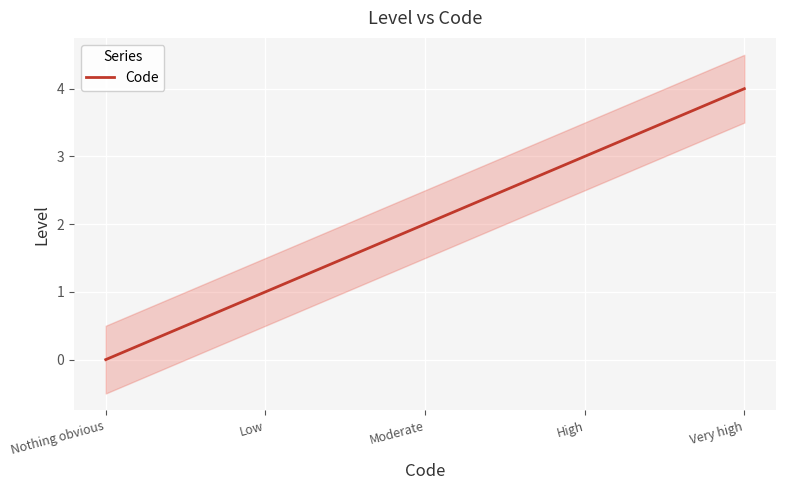

Reading right to left, what are all the values shown in this chart?

4	3	2	1	0